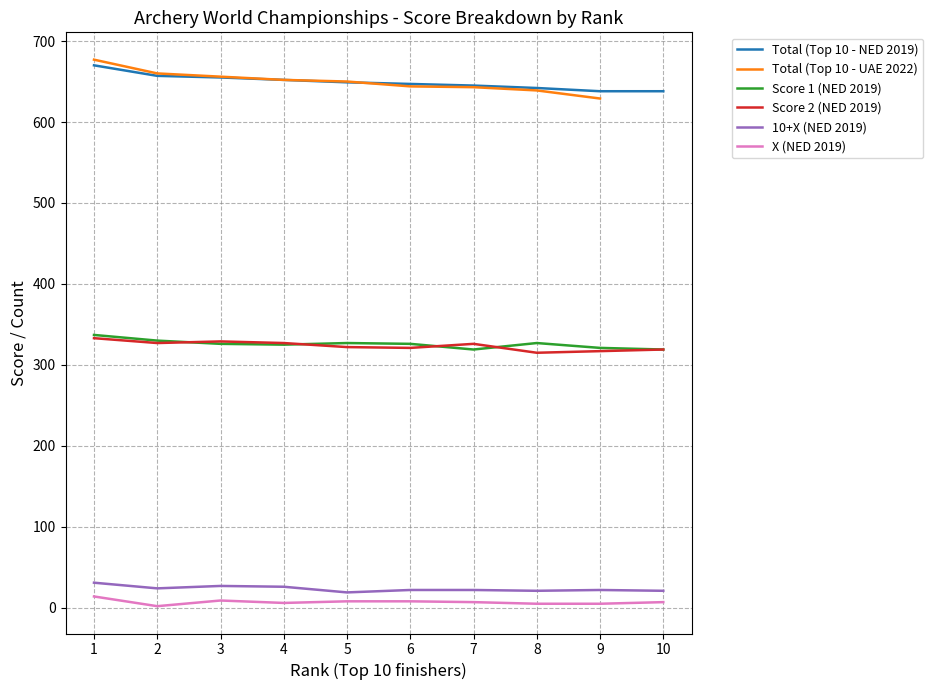

The Score 1 (NED 2019) series shows 327.0 at 5. True or false?

True